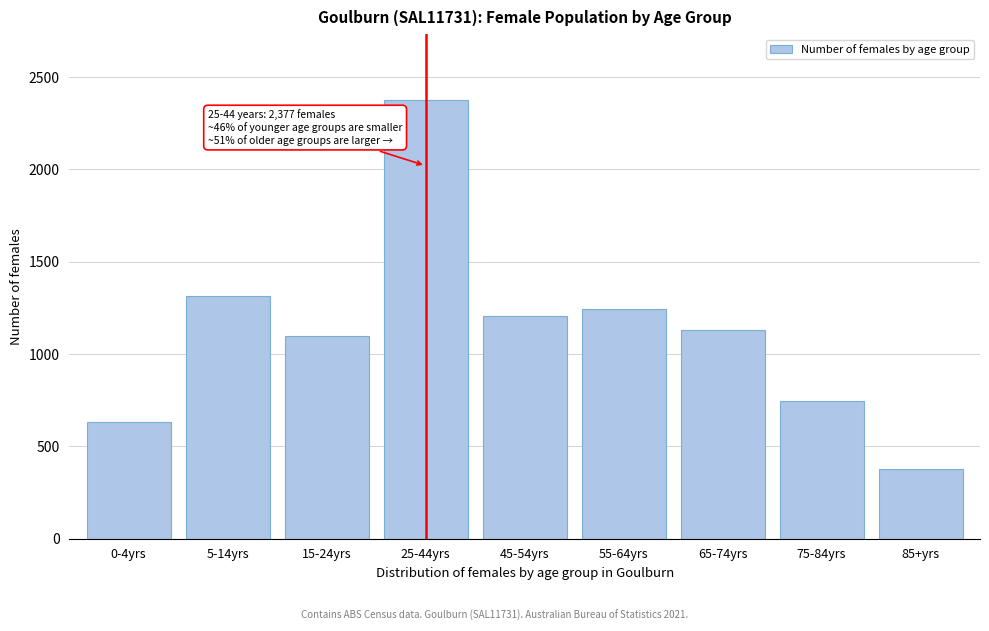

Reading left to right, transcribe all the data shown in this chart.

634	1316	1098	2377	1208	1245	1131	743	376